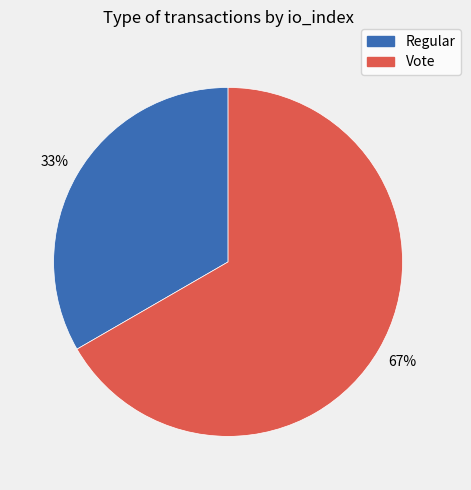

Does any single category account for the majority?

Yes